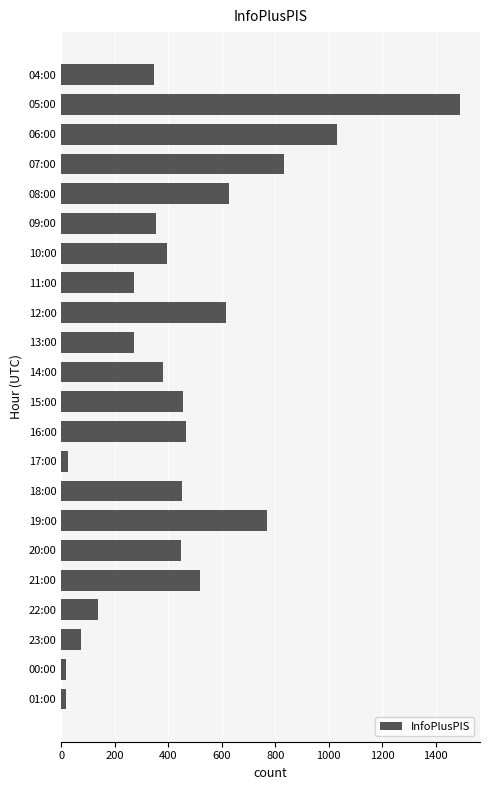

The chart shows a value of 267 at 14:00. True or false?

False